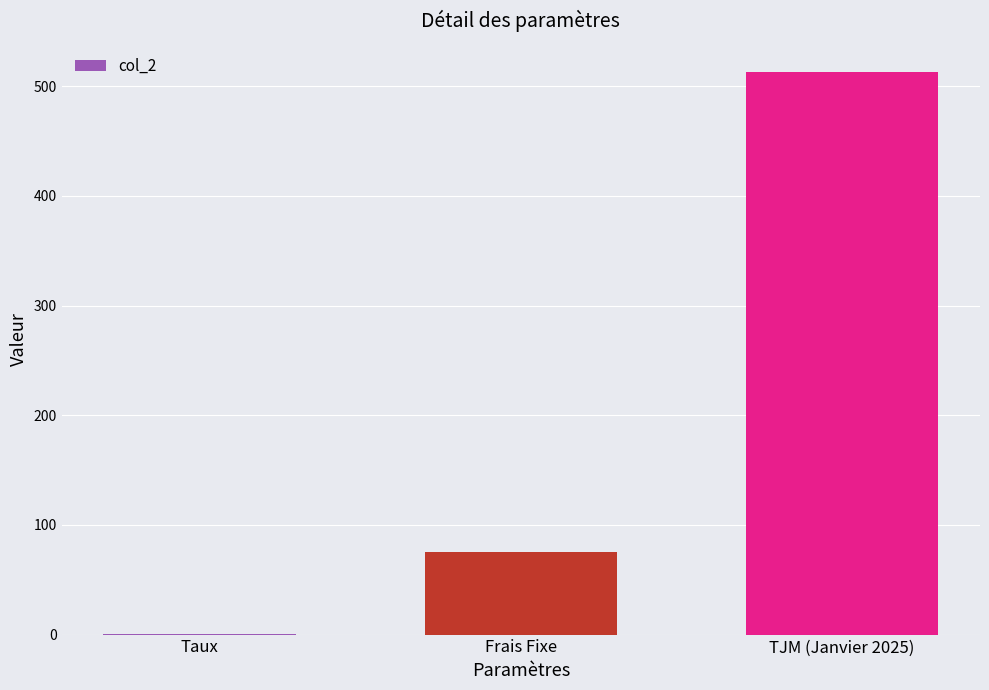

What is the sum of all values?

588.1